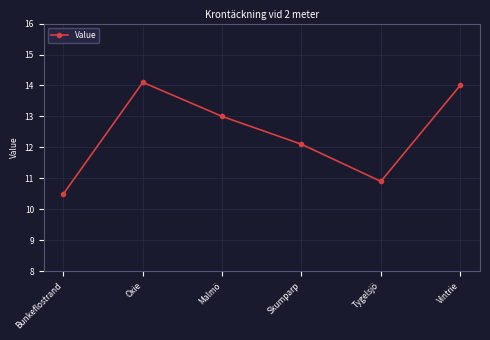

What is the difference between the maximum and minimum values?

3.6